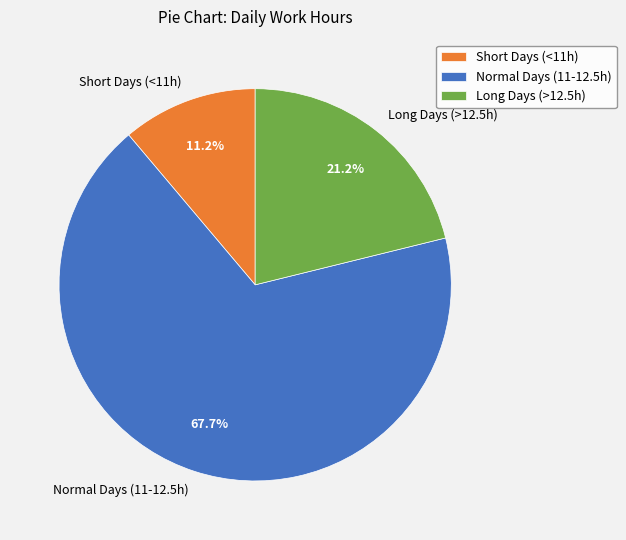

Which has a higher value, Short Days (<11h) or Normal Days (11-12.5h)?

Normal Days (11-12.5h)